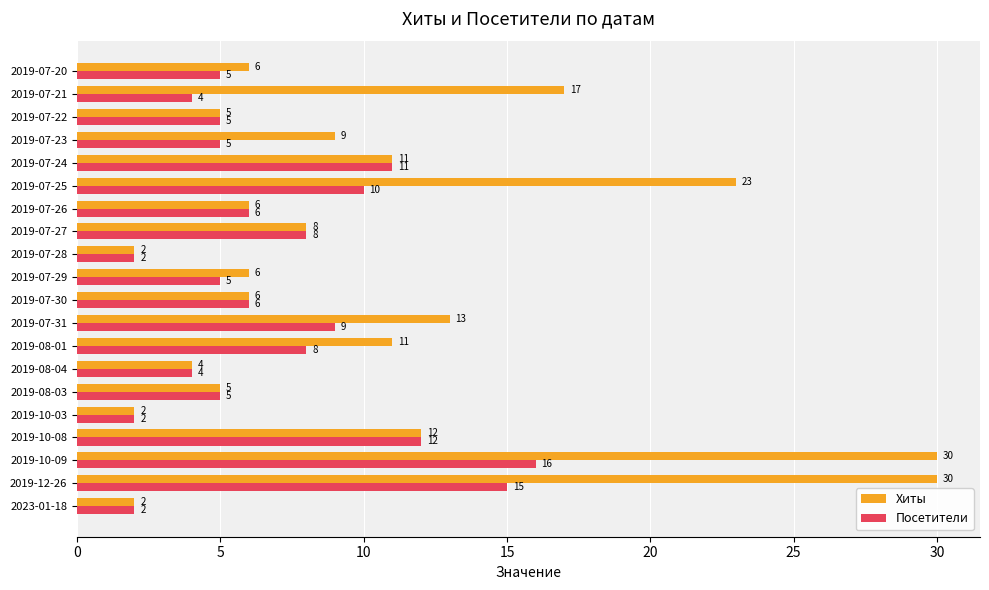

Rank the series by their maximum value, from lowest to highest.

Посетители, Хиты